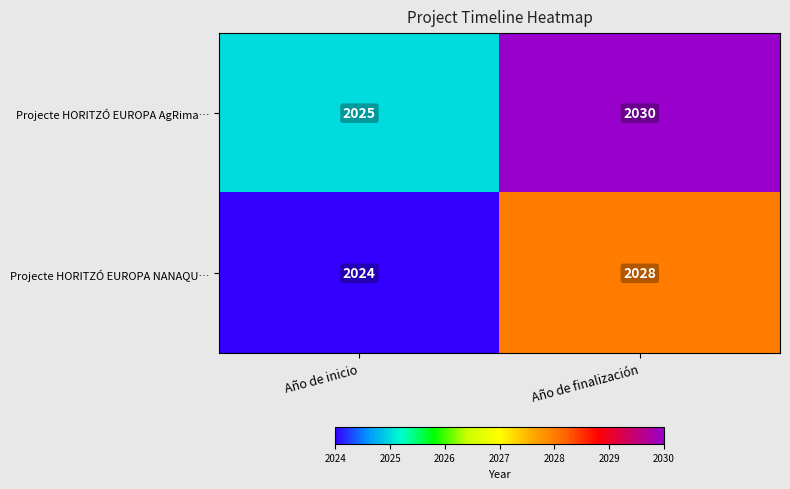

Rank the categories by Projecte HORITZÓ EUROPA AgRima… value from lowest to highest.

Año de inicio, Año de finalización